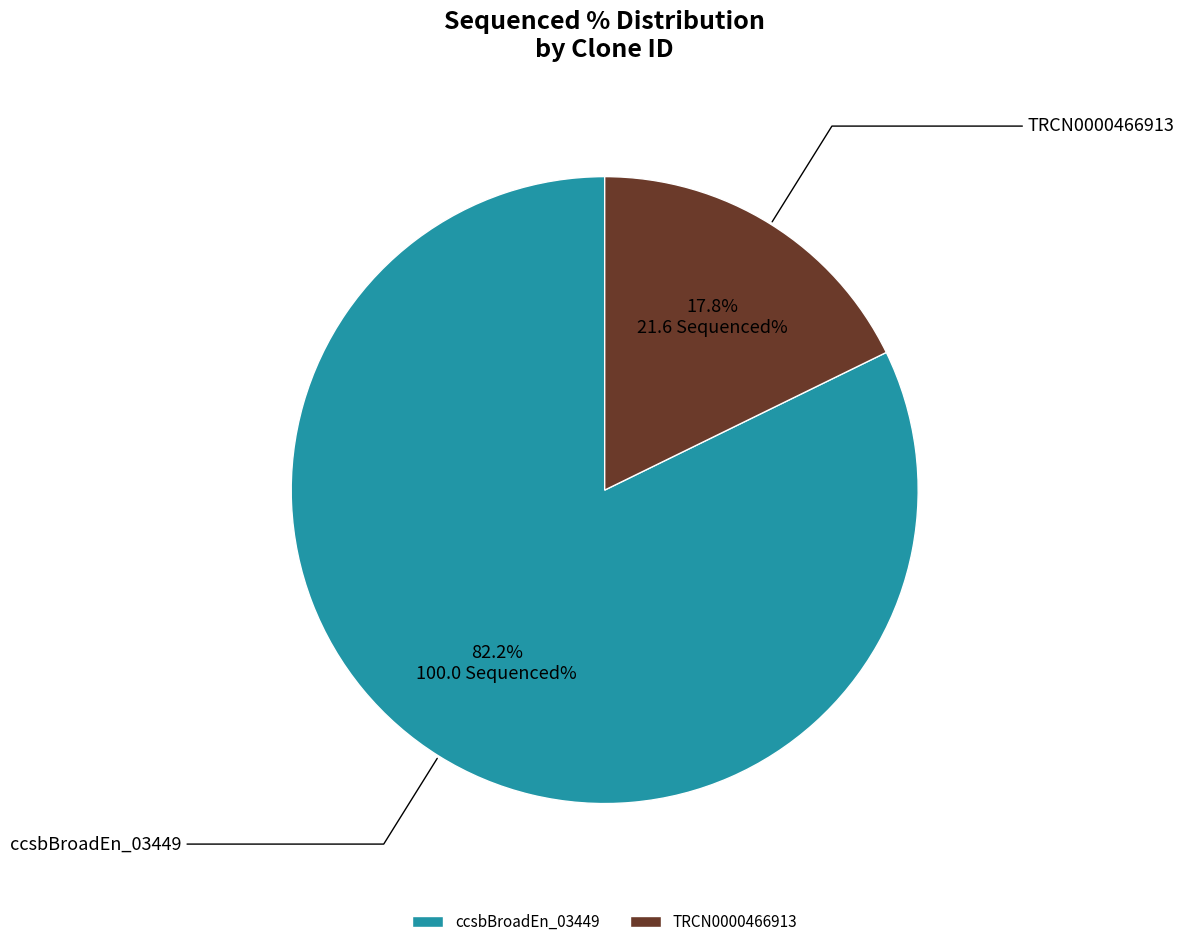

Is it true that TRCN0000466913 is 23% of the pie?

False